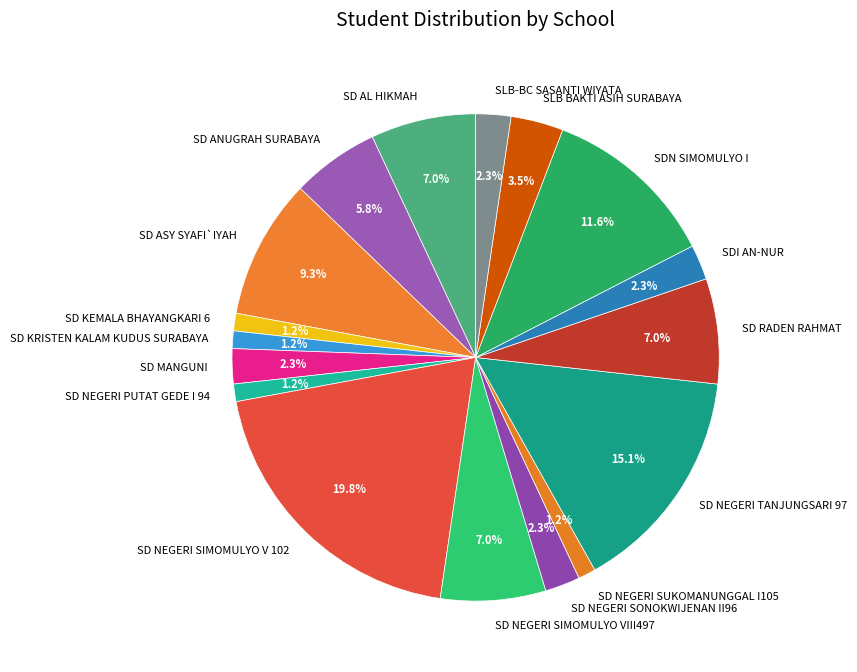

How many slices are in this pie chart?

17